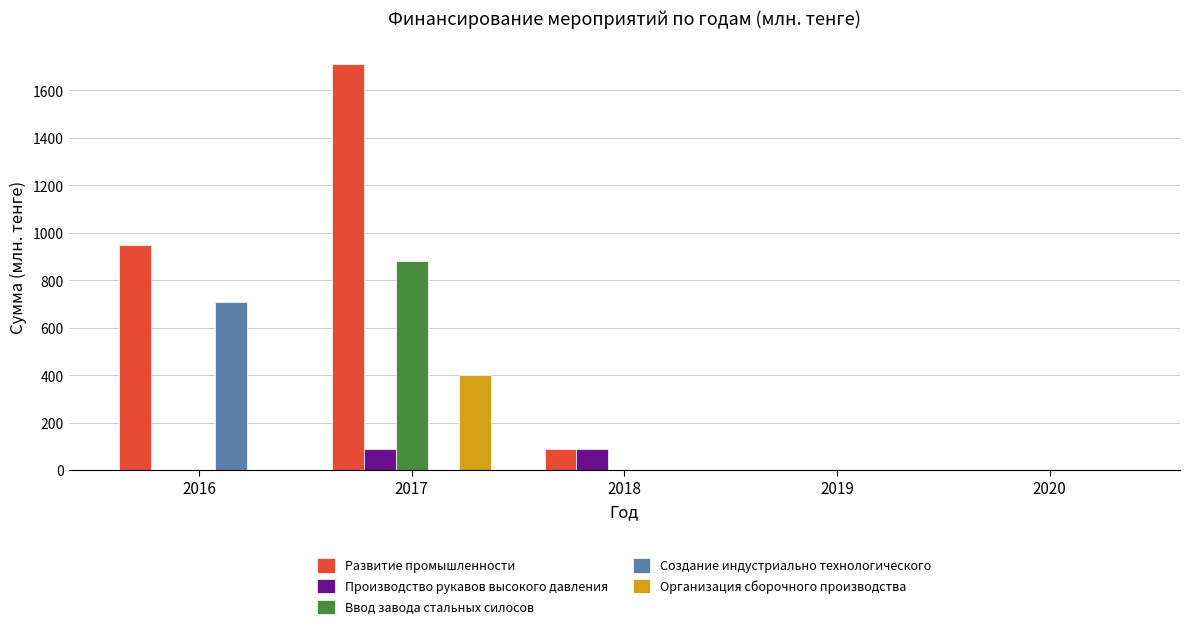

What is the sum of the Развитие промышленности values at 2018 and 2020?

90.8